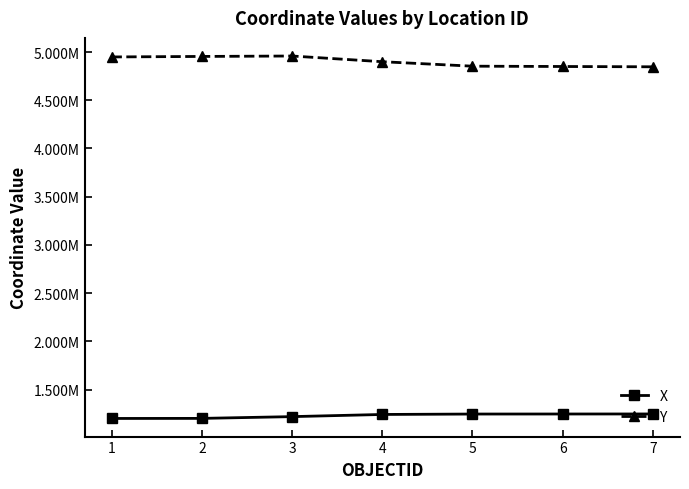

What is the sum of all Y values?

34309985.8